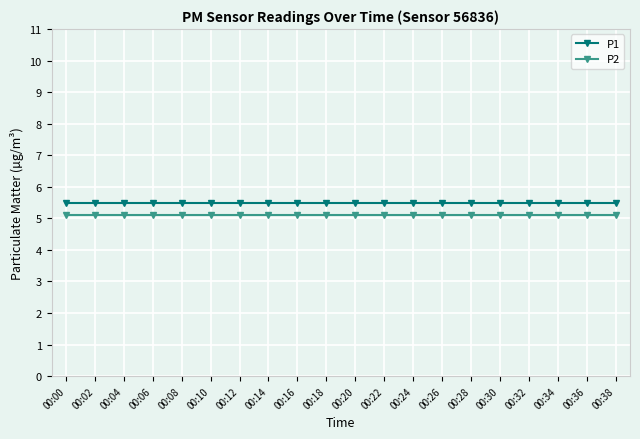

What is the difference between the highest and lowest values at 00:10?

0.4